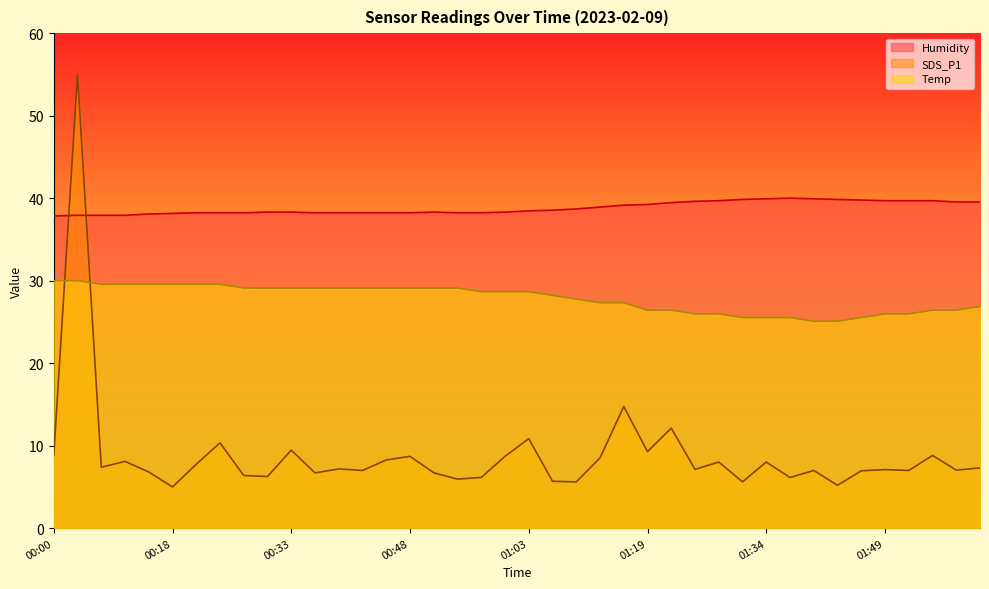

What is the label of the 12th point from the left?

00:36